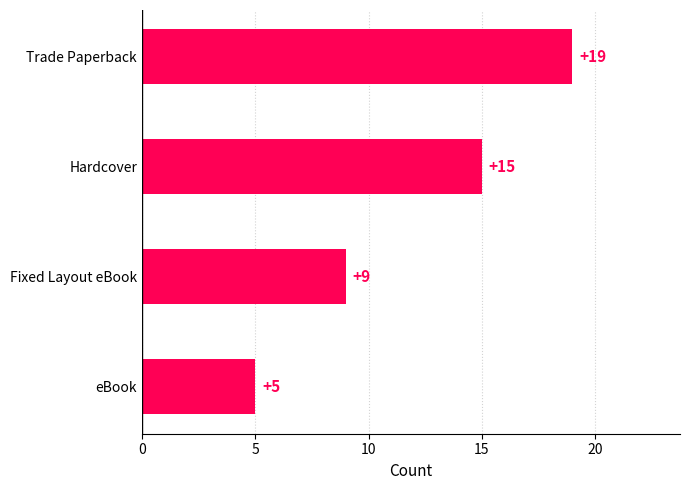

Count the values in the range 9 to 19.

3